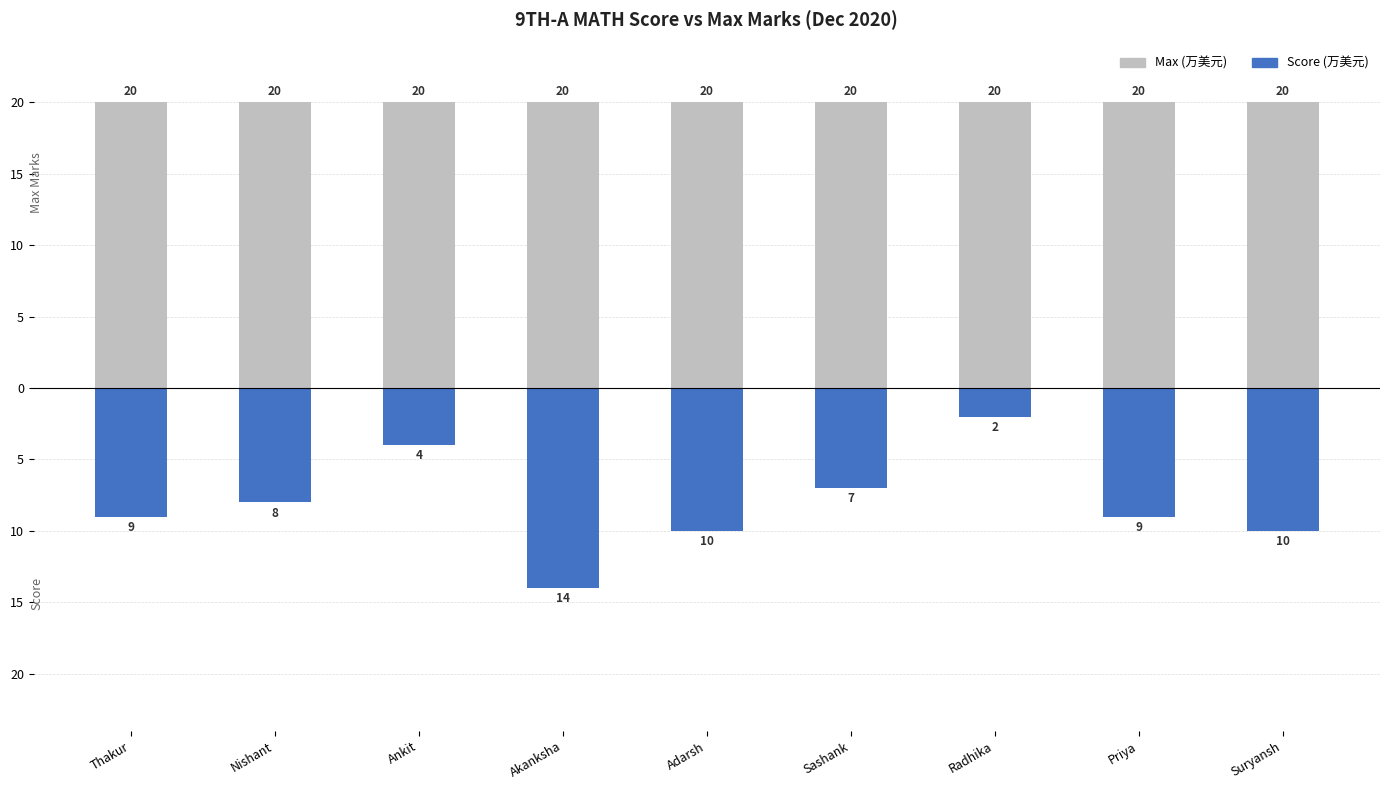

What is the maximum value for Score?

-2